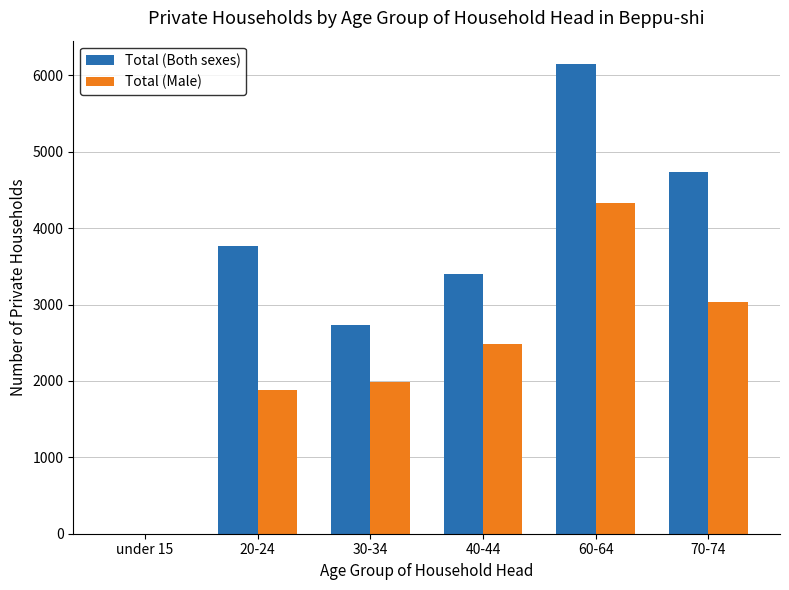

Reading left to right, what are all the values shown in this chart?

Total (Both sexes): under 15=1	20-24=3760	30-34=2736	40-44=3395	60-64=6147	70-74=4732
Total (Male): under 15=1	20-24=1883	30-34=1981	40-44=2481	60-64=4335	70-74=3032